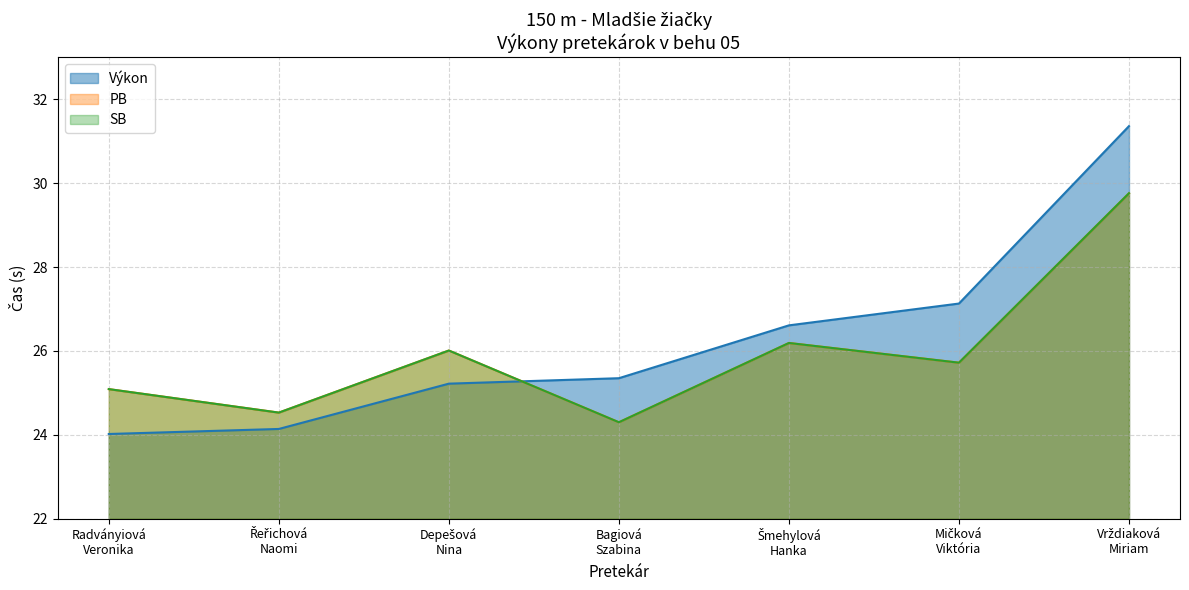

Which series has the widest spread of values?

Výkon